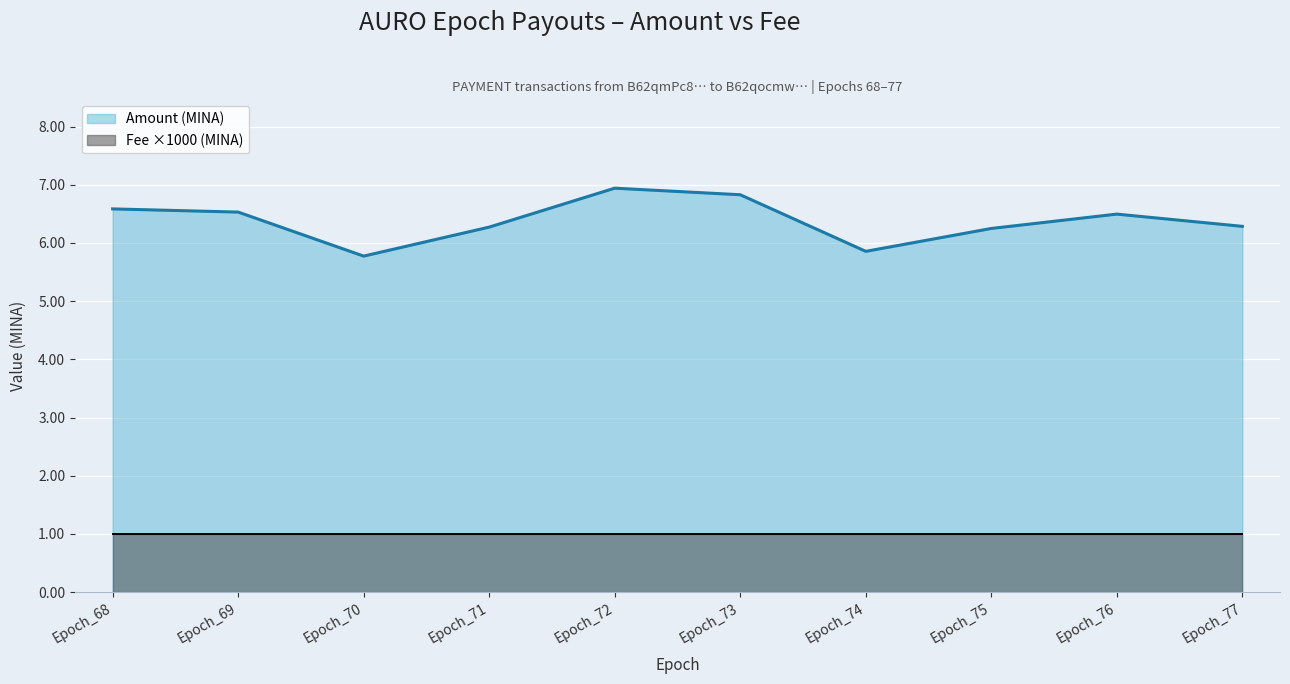

List the labels in order of value, smallest first.

Epoch_70, Epoch_74, Epoch_75, Epoch_71, Epoch_77, Epoch_76, Epoch_69, Epoch_68, Epoch_73, Epoch_72